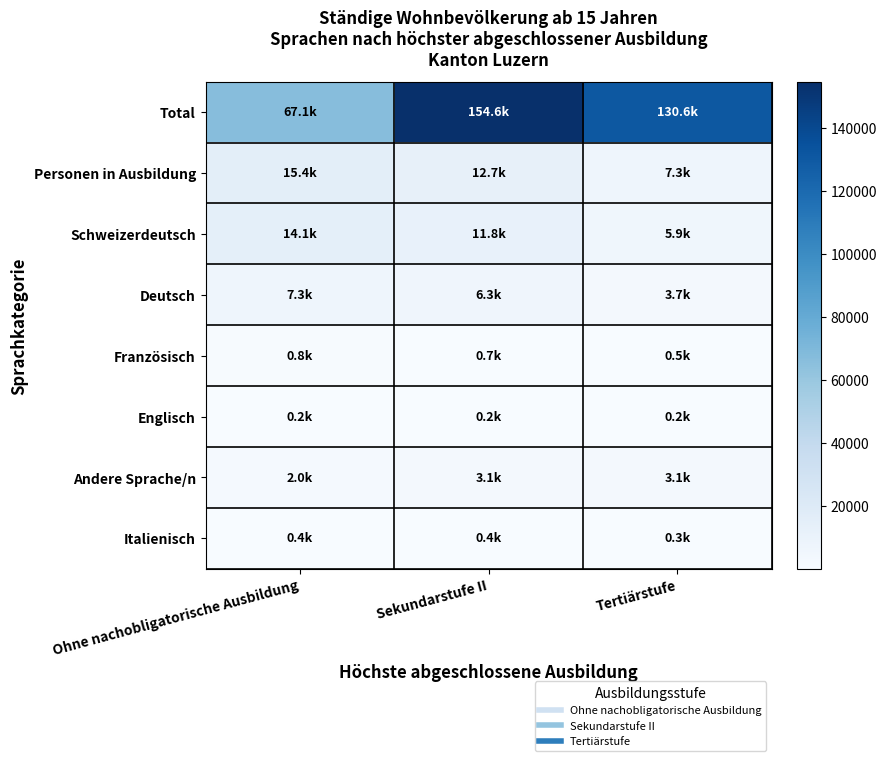

How many distinct data groups are displayed?

8